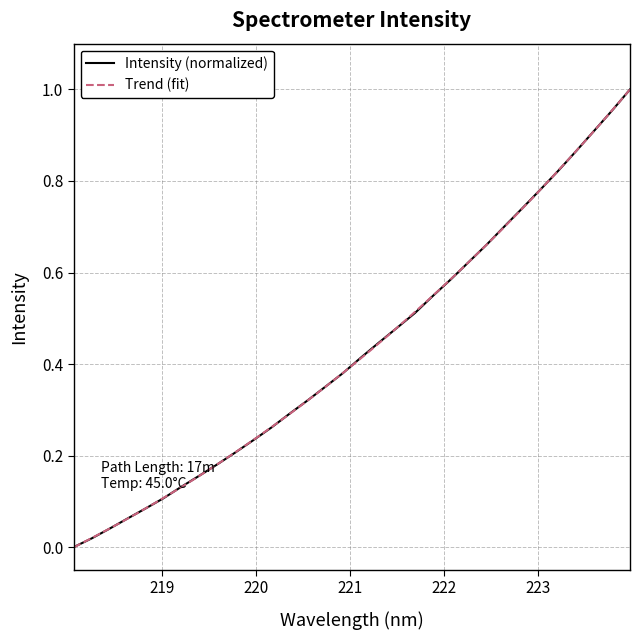

How many data points does each series have?

32